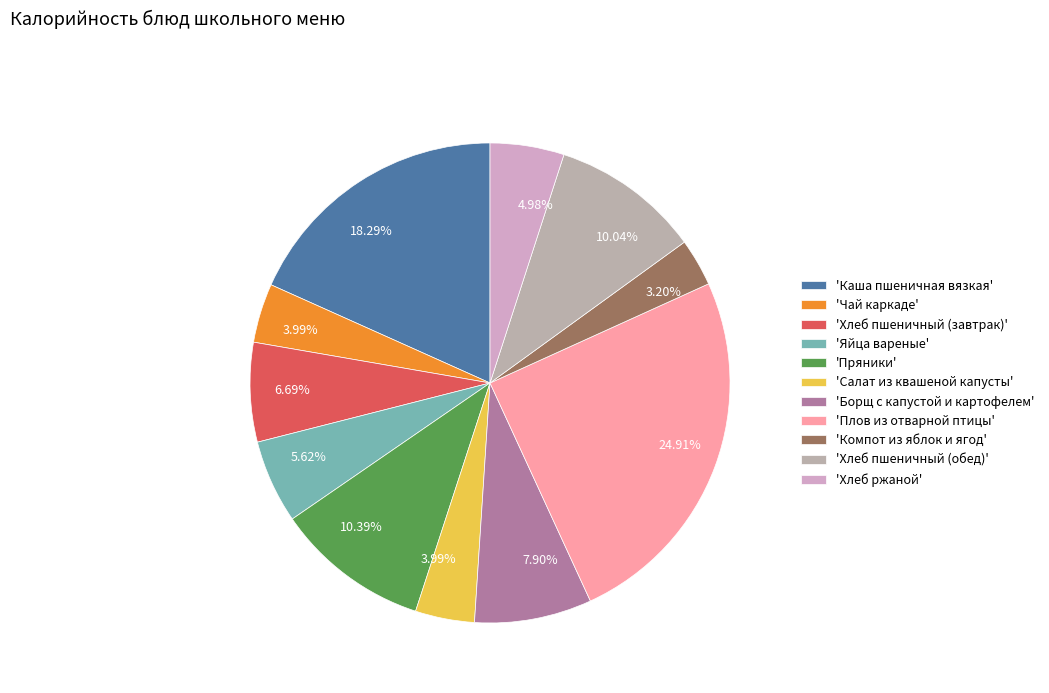

Rank the categories by value from highest to lowest.

Плов из отварной птицы, Каша пшеничная вязкая, Пряники, Хлеб пшеничный (обед), Борщ с капустой и картофелем, Хлеб пшеничный (завтрак), Яйца вареные, Хлеб ржаной, Чай каркаде, Салат из квашеной капусты, Компот из яблок и ягод